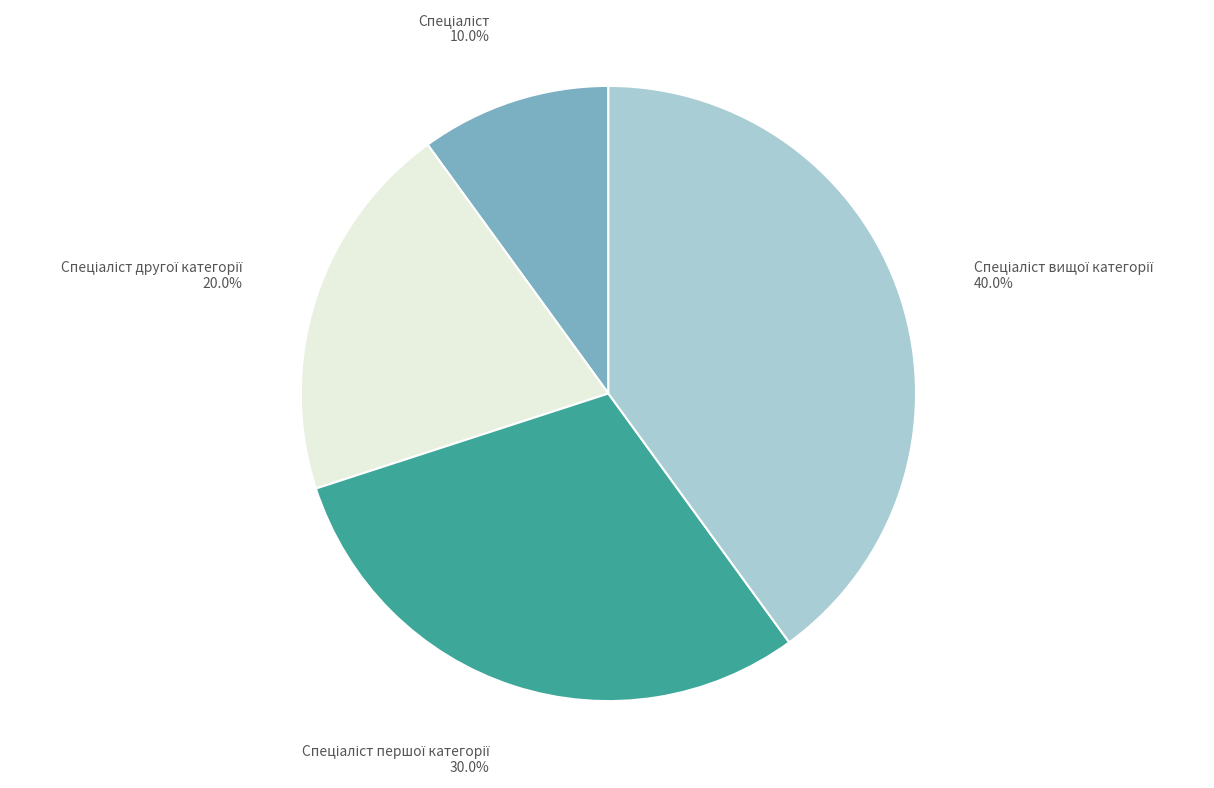

Is there any slice that represents more than half of the pie?

No